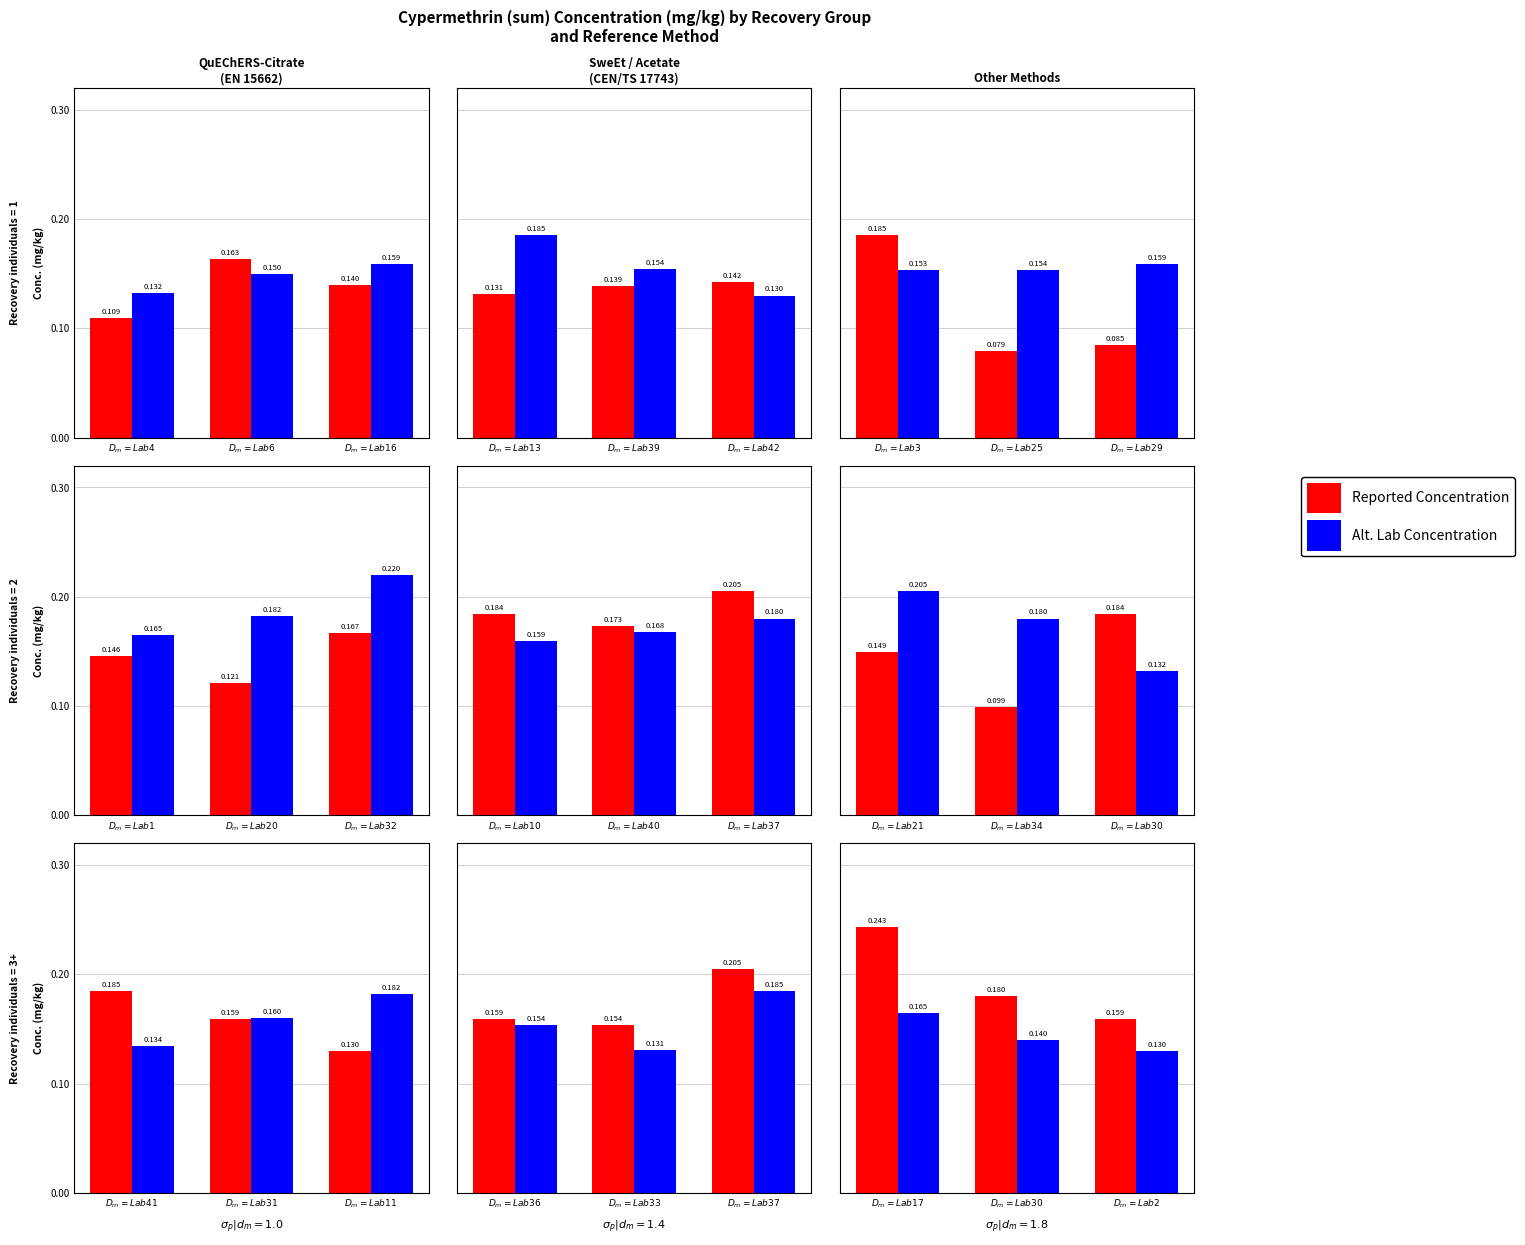

What is the value of the Reported Concentration bar at the 2nd from the left?

0.2